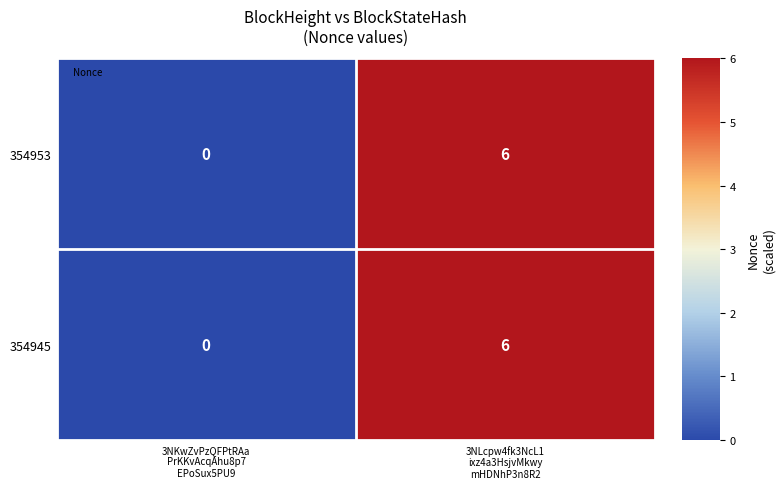

At which category is the sum across all series the highest?

3NLcpw4fk3NcL1
ixz4a3HsjvMkwy
mHDNhP3n8R2